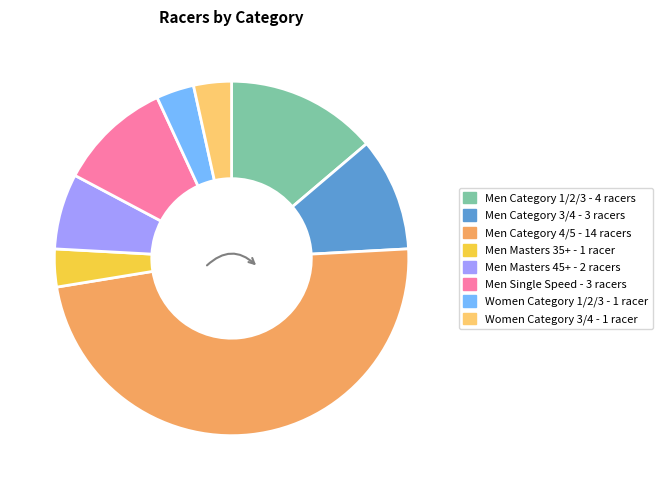

Is the sum of Men Category 4/5 and Men Masters 45+ greater than half?

Yes